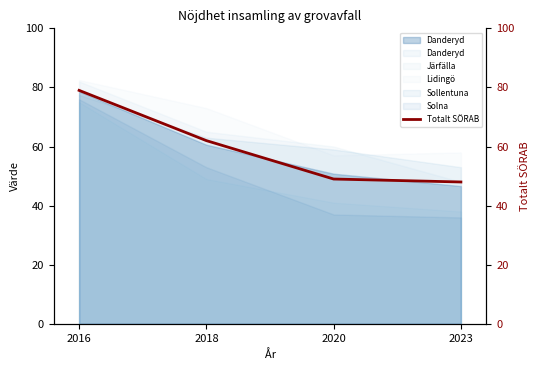

What is the value of the 2nd point from the left?

62